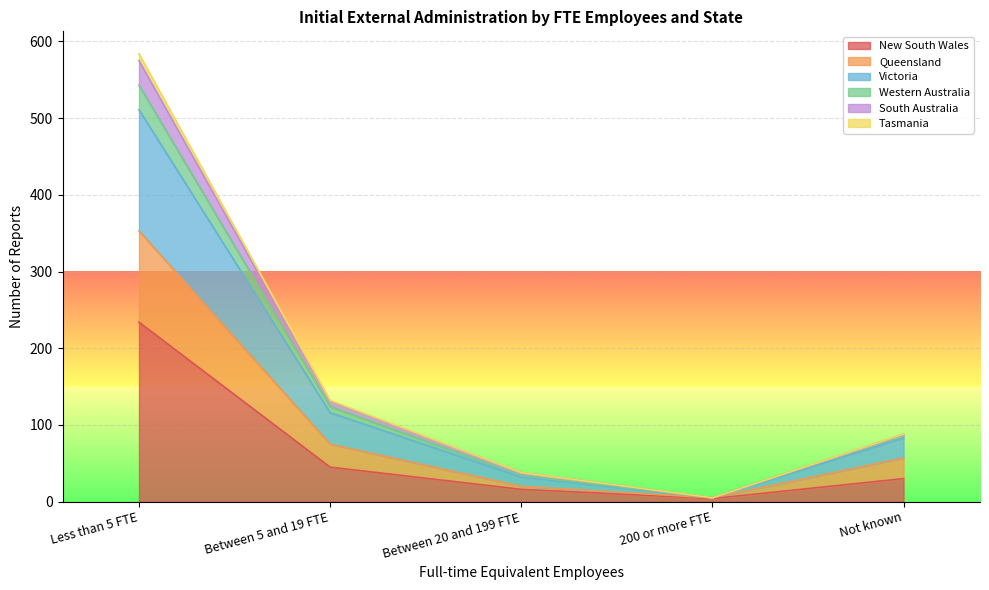

At how many categories does at least one series exceed 375?

1